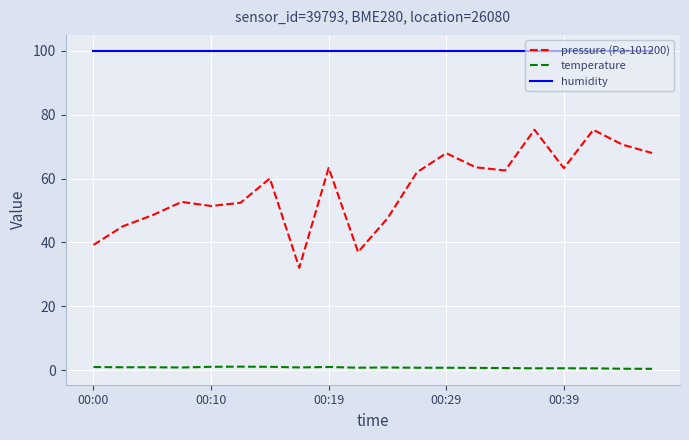

List the series in order of their peak value, highest first.

humidity, pressure (Pa-101200), temperature